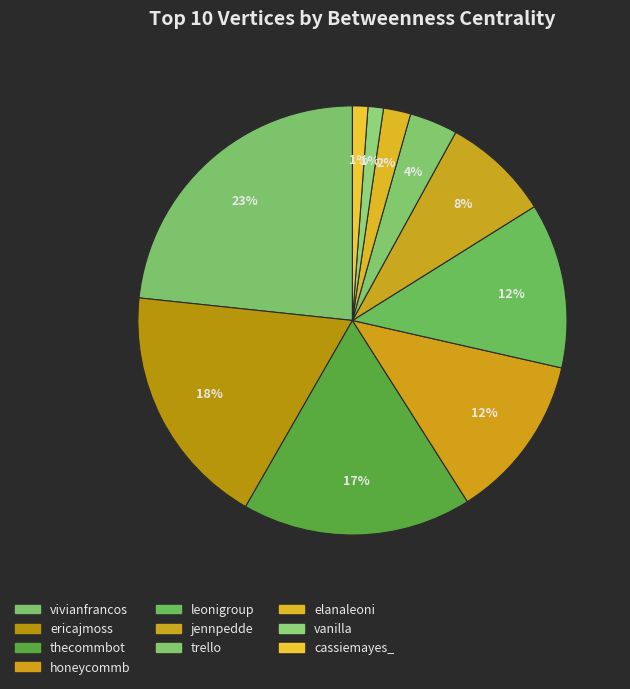

How many segments does this pie chart have?

10